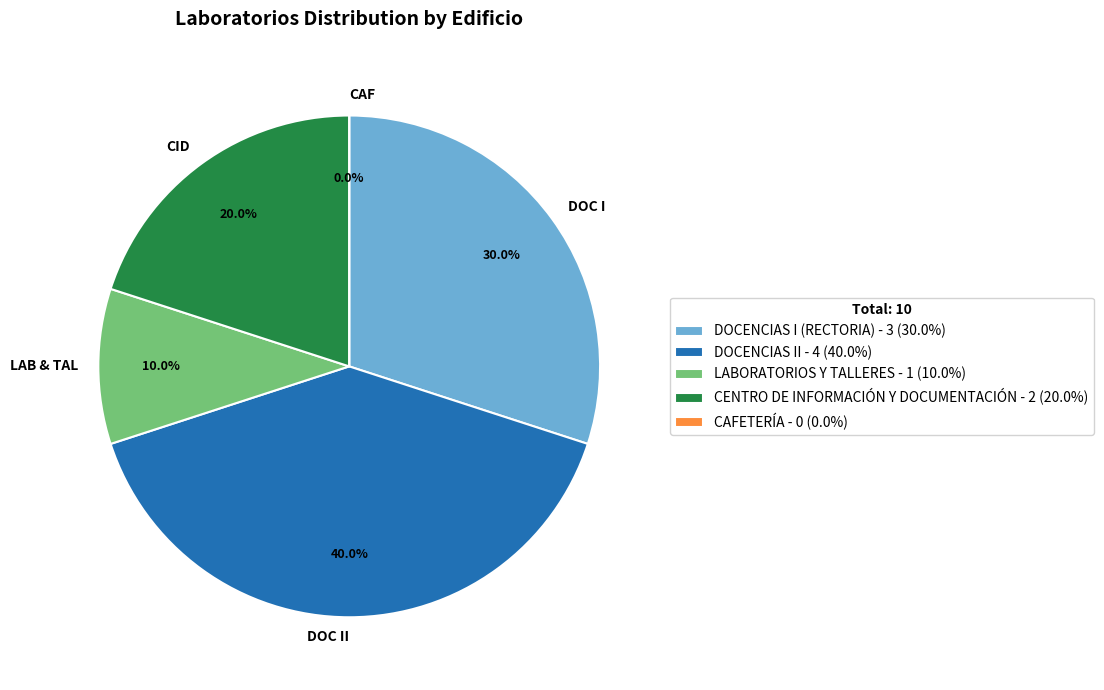

The DOCENCIAS I (RECTORIA) slice represents 30% of the pie. True or false?

True